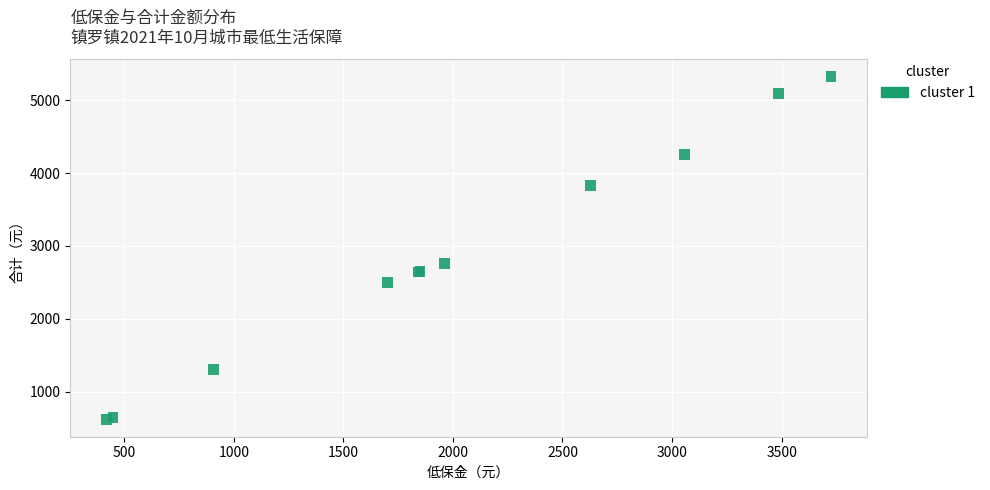

What Y value in the scatter plot is closest to 2972?

2762